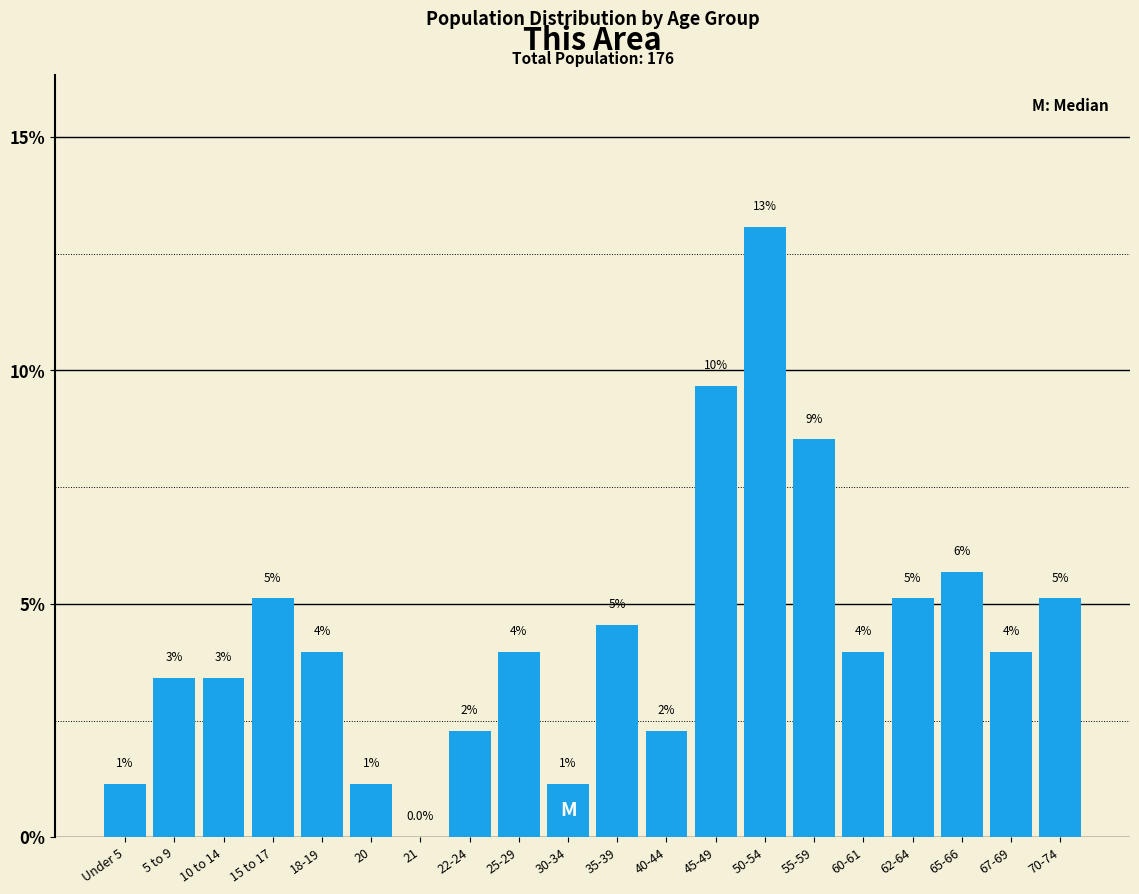

Are the bars horizontal?

No